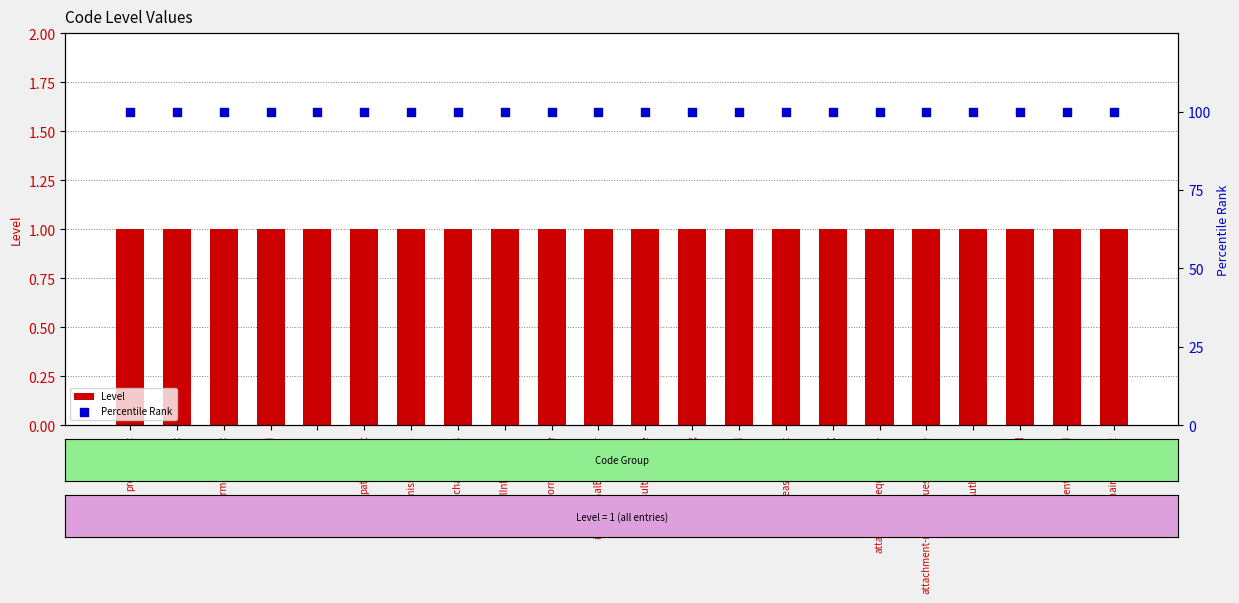

At which category is the sum across all series the highest?

provider-src